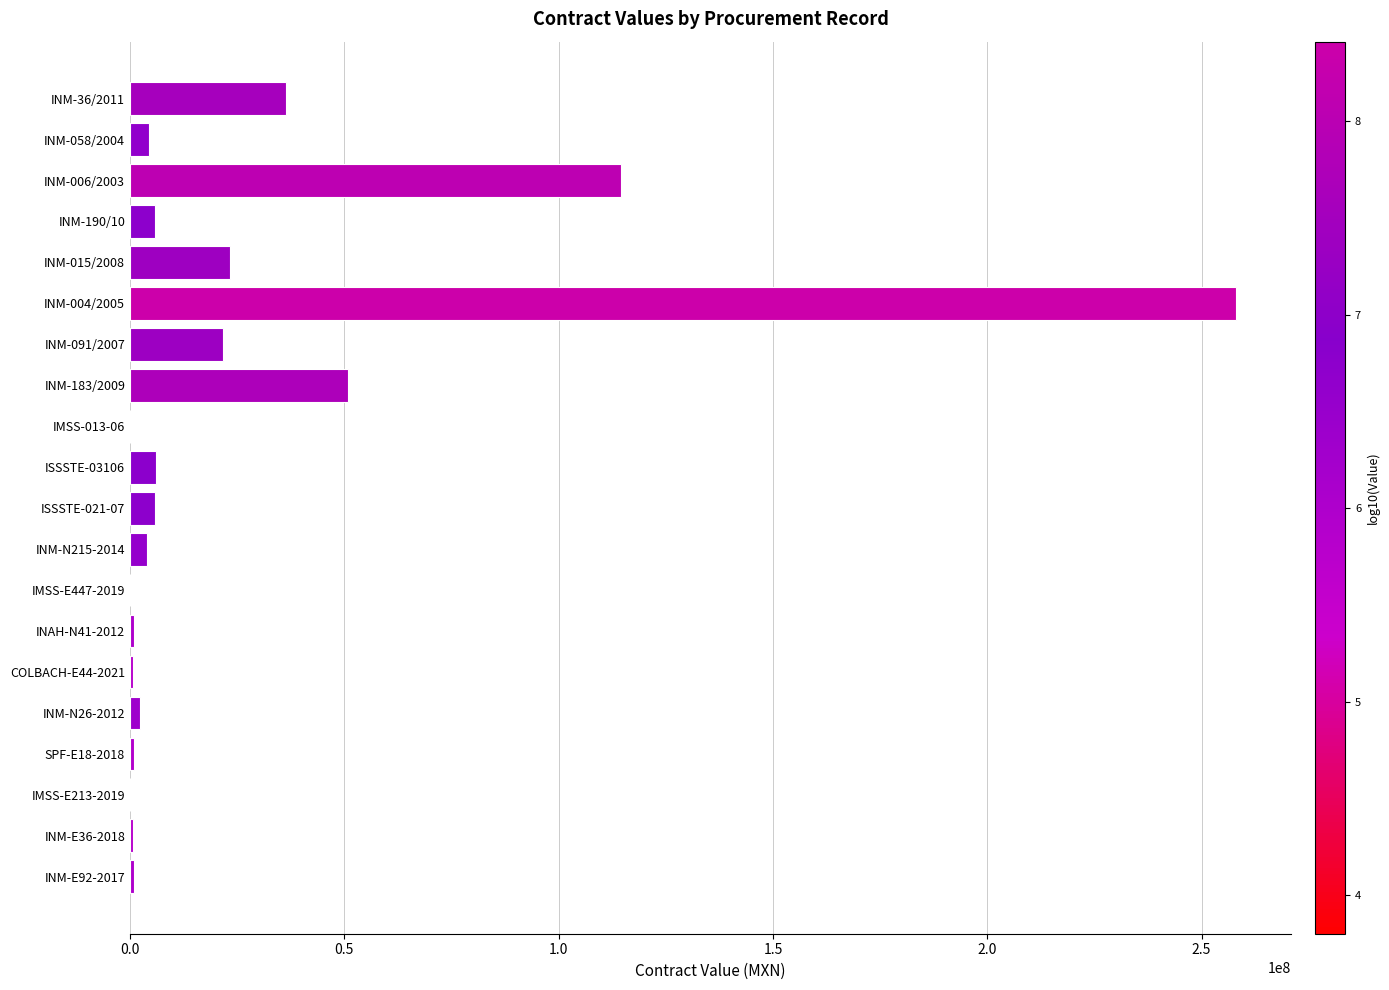

What is the maximum value shown in the chart?

257953280.0